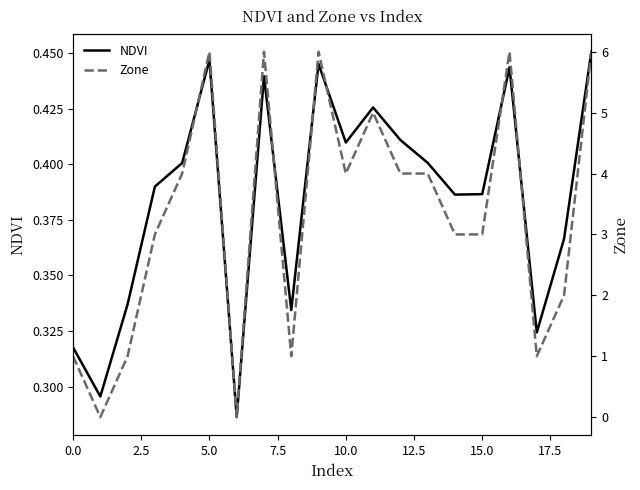

In NDVI, how many points are lower than both neighbors (excluding endpoints)?

6